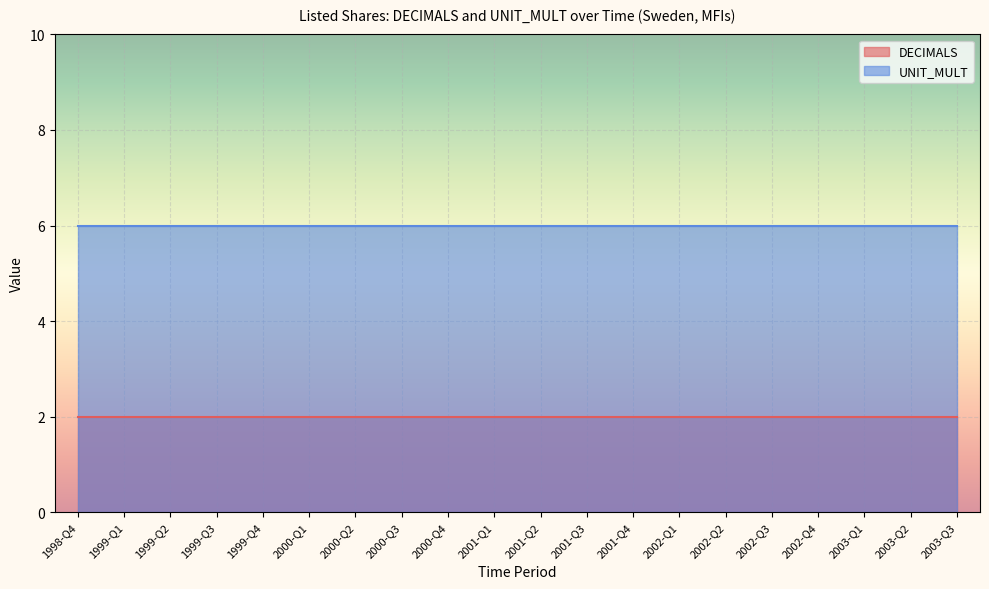

What is the greatest value displayed?

6